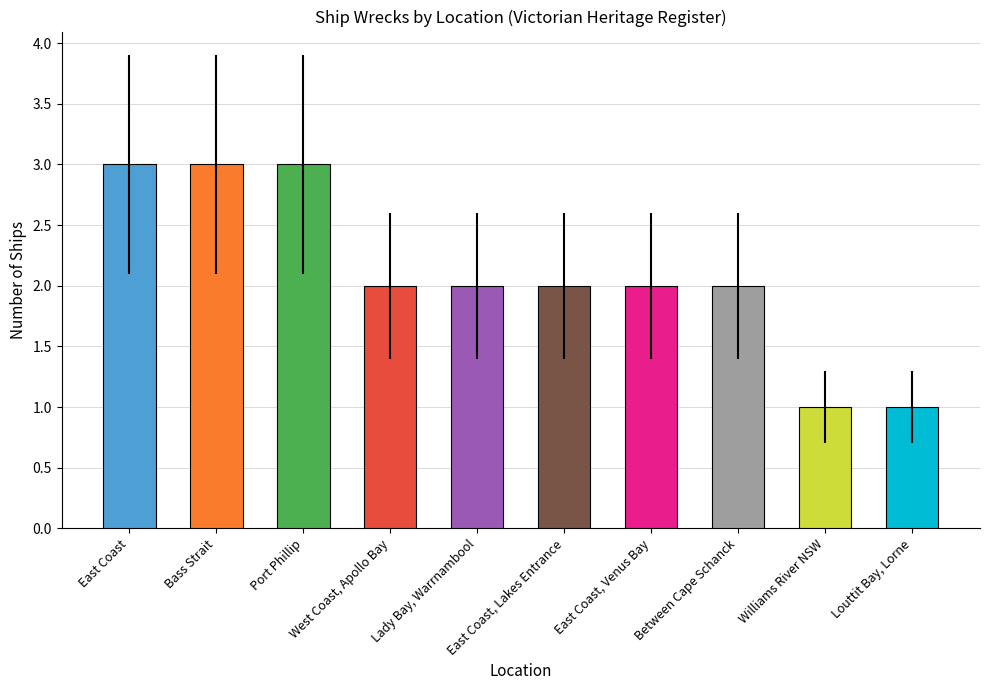

What position from the right is Bass Strait?

9